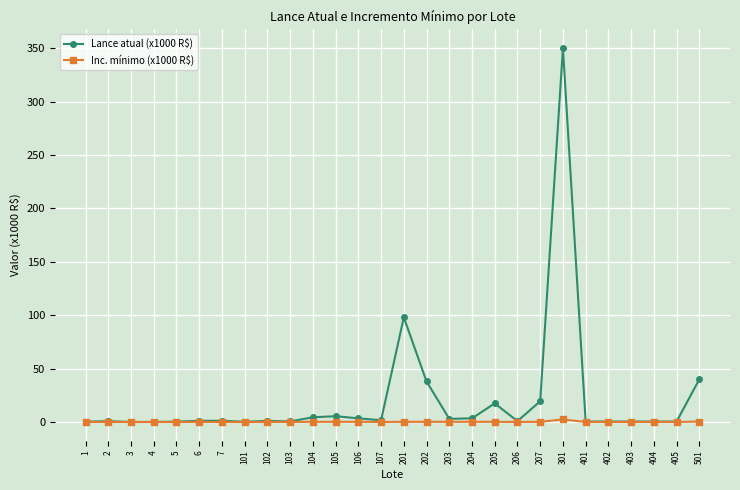

How many series are shown in this chart?

2